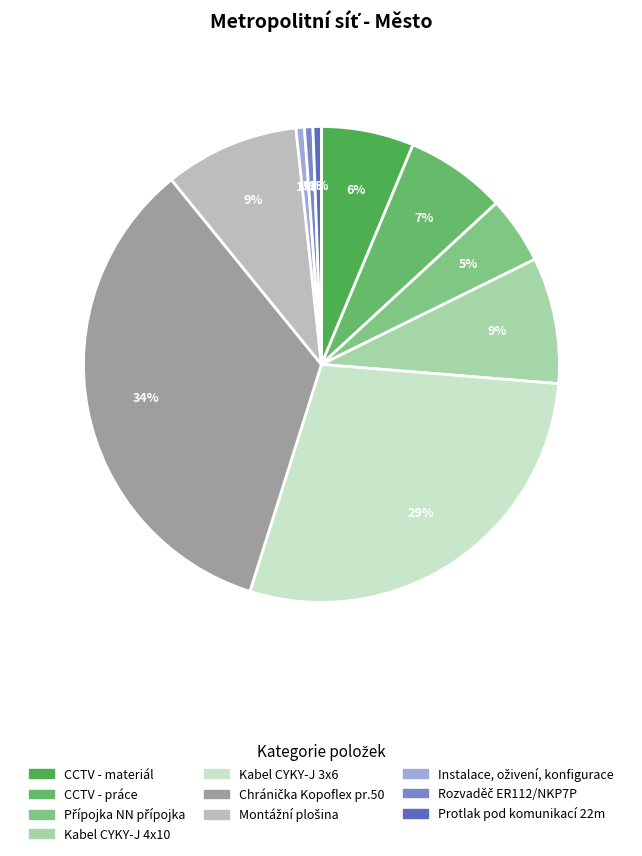

Is there a majority slice in this chart?

No